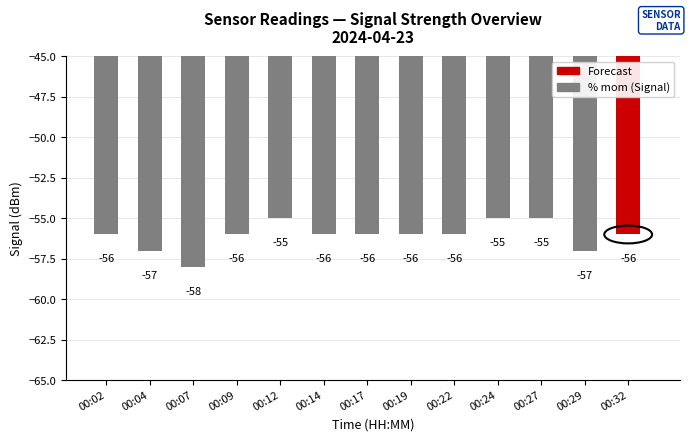

Where does the data first go above -56?

00:12